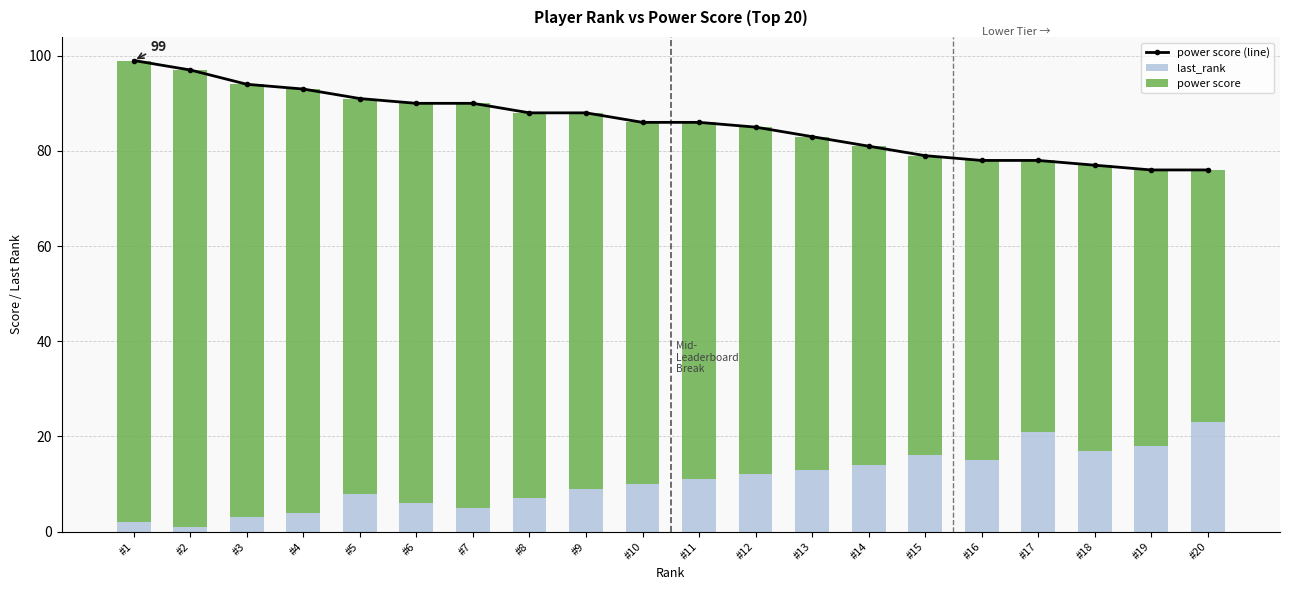

What is the maximum value shown in the chart?

99